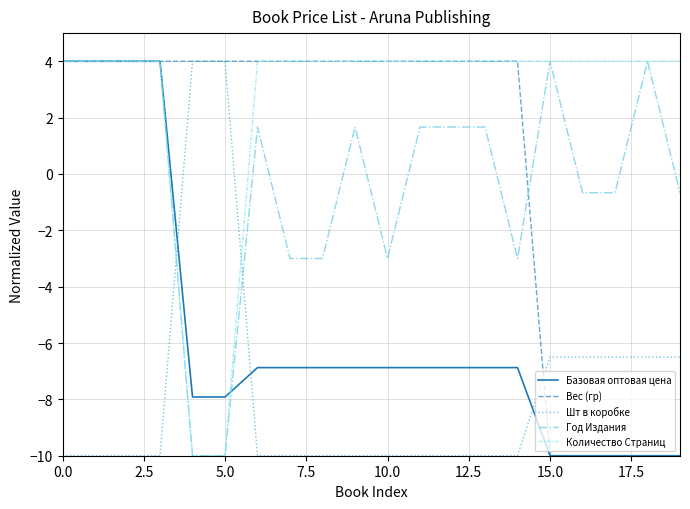

What are all the series names shown in the legend?

Базовая оптовая цена, Вес (гр), Шт в коробке, Год Издания, Количество Страниц